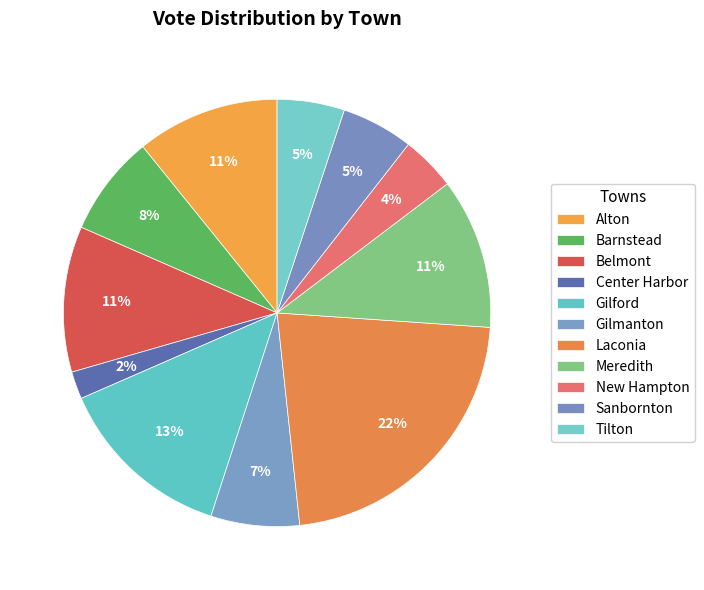

Is Gilmanton the majority of the pie?

No